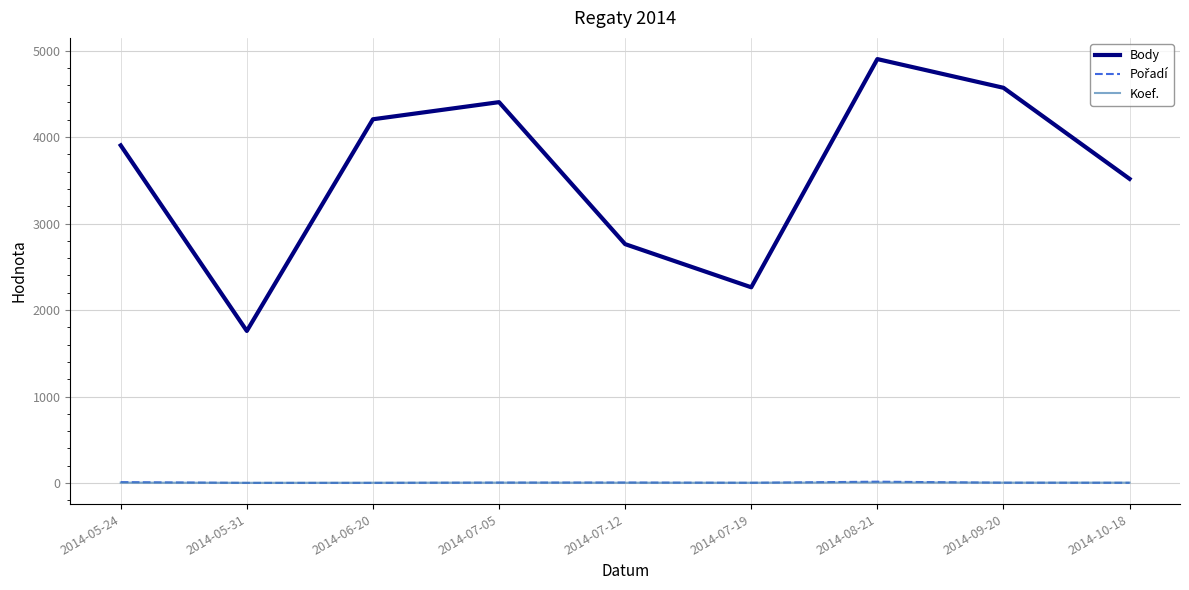

Which category has the highest value across all series?

2014-08-21